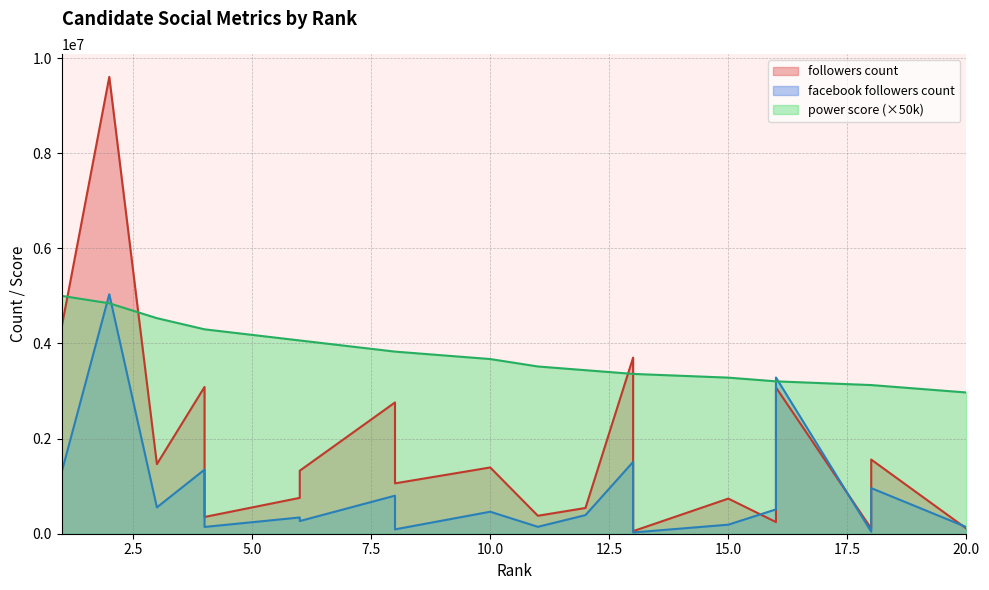

True or false: facebook followers count and power score cross at least once.

True